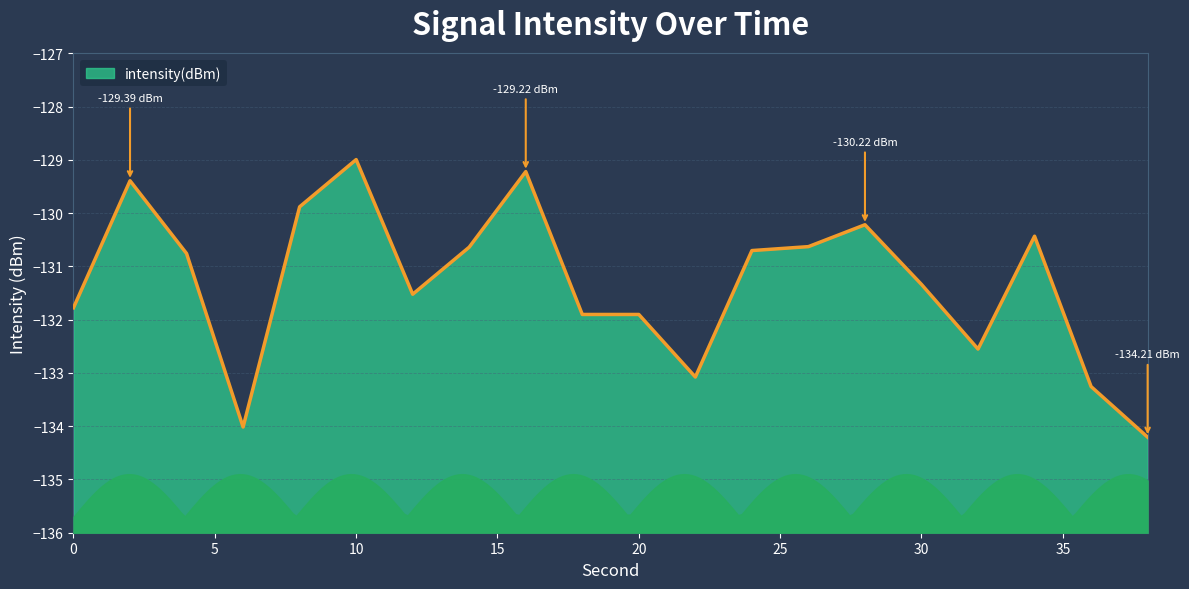

What is the average value?

-131.3